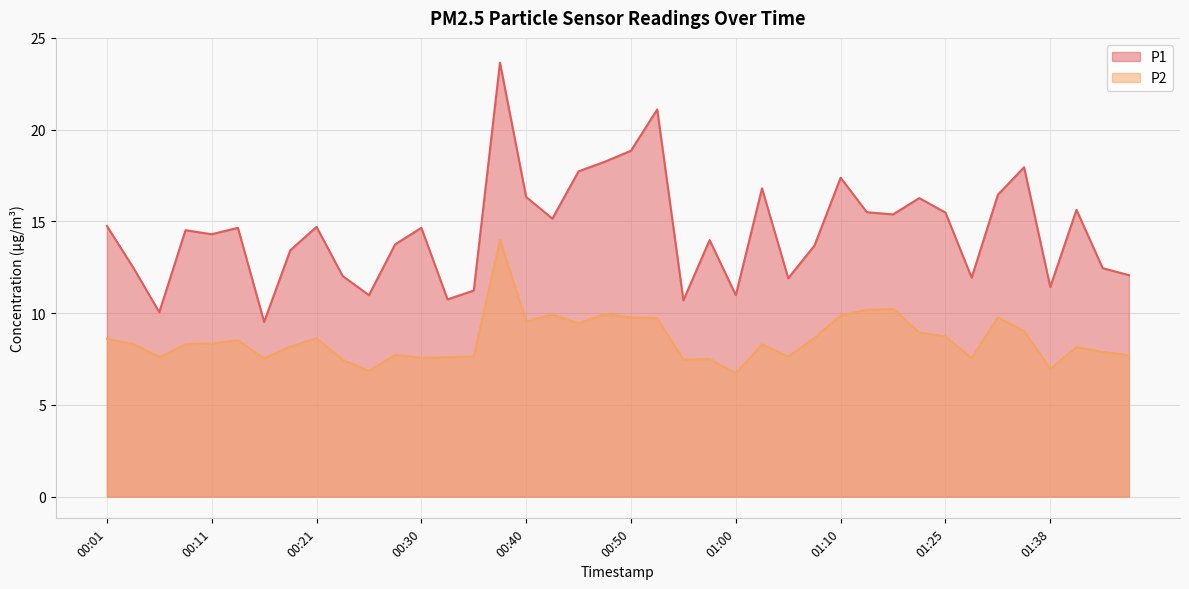

What is the sum of all P2 values?

342.5